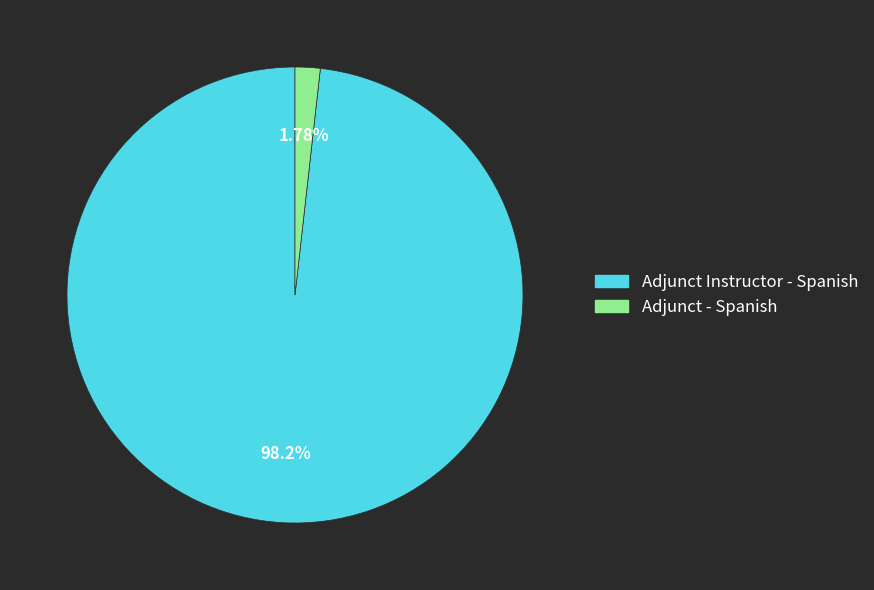

The Adjunct - Spanish slice represents 2% of the pie. True or false?

True